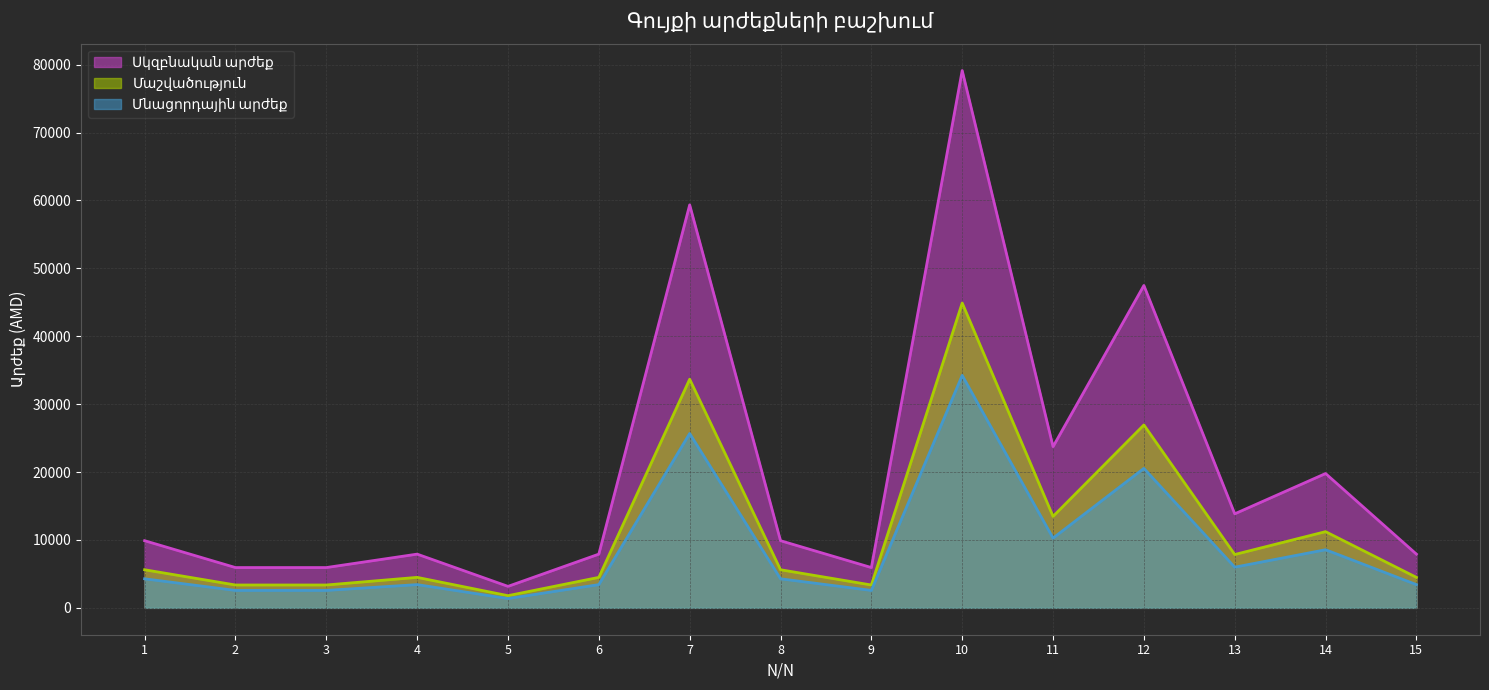

True or false: Սկզբնական արժեք has more than 2 points higher than both neighbors.

True